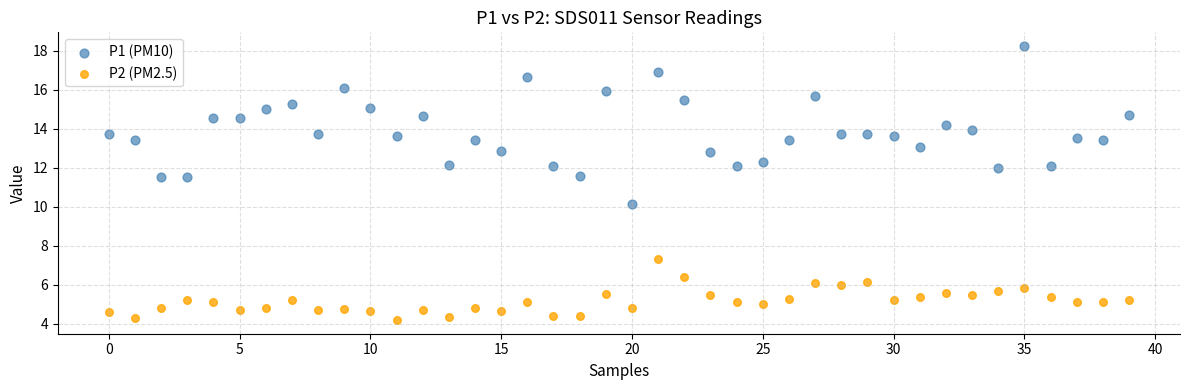

Across all data points, what is the range of Y values (max minus min)?

14.0